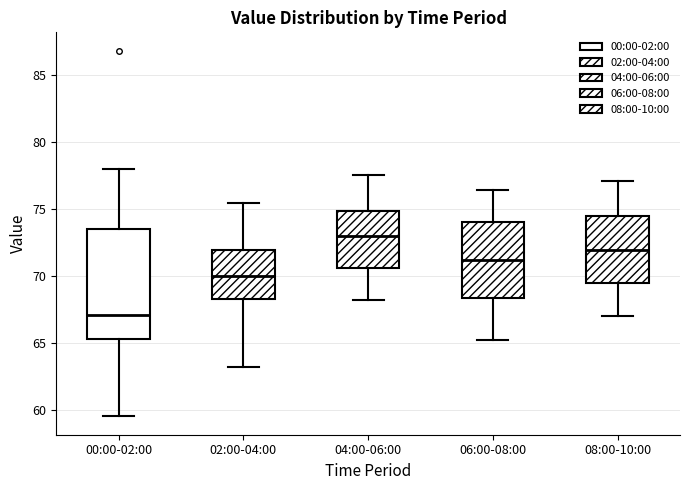

Reading left to right, read every box against the y-axis: the position of its median line, the range the box covers, and the ends of its whiskers. The values are not printed on the chart, so give them approximately, as read against the axis.

00:00-02:00: median 67.0, box 65.5 to 73.5, whiskers 59.5 to 78.0
02:00-04:00: median 70.0, box 68.5 to 72.0, whiskers 63.0 to 75.5
04:00-06:00: median 73.0, box 70.5 to 75.0, whiskers 68.0 to 77.5
06:00-08:00: median 71.0, box 68.5 to 74.0, whiskers 65.0 to 76.5
08:00-10:00: median 72.0, box 69.5 to 74.5, whiskers 67.0 to 77.0